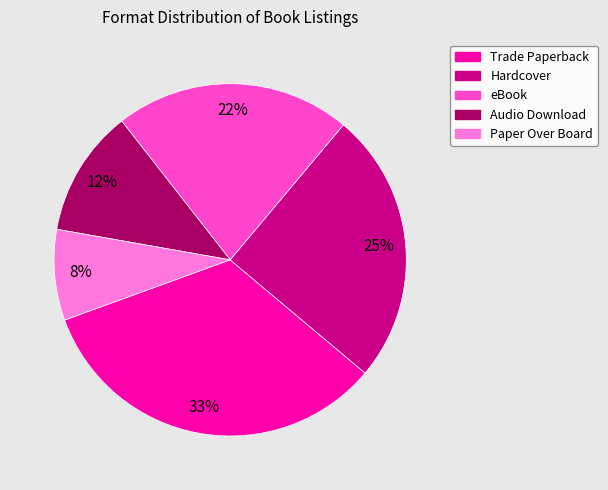

Which has a higher value, Hardcover or eBook?

Hardcover